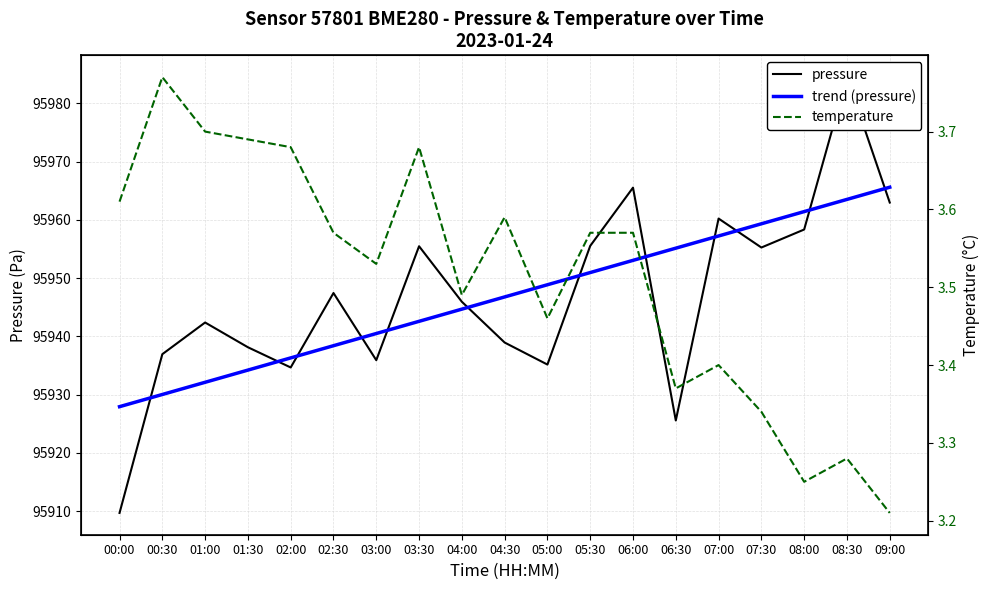

What is the difference between the maximum and minimum values in the trend (pressure) series?

37.7